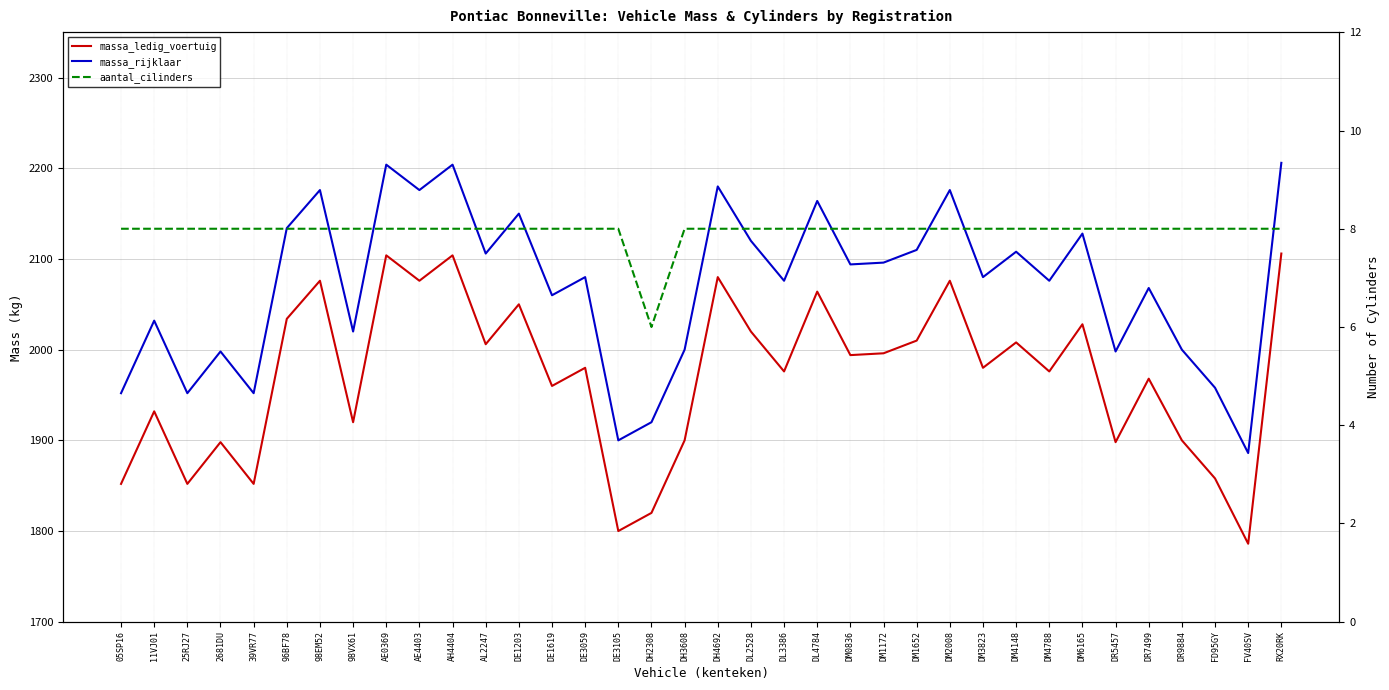

Reading right to left, extract all data points from this chart.

massa_ledig_voertuig: RX20RK=2106	FV40SV=1786	FD95GY=1858	DR9884=1900	DR7499=1968	DR5457=1898	DM6165=2028	DM4788=1976	DM4148=2008	DM3823=1980	DM2008=2076	DM1652=2010	DM1172=1996	DM0836=1994	DL4784=2064	DL3386=1976	DL2528=2020	DH4692=2080	DH3608=1900	DH2308=1820	DE3105=1800	DE3059=1980	DE1619=1960	DE1203=2050	AL2247=2006	AH4404=2104	AE4403=2076	AE0369=2104	98VX61=1920	98EM52=2076	96BF78=2034	39VR77=1852	2681DU=1898	25RJ27=1852	11VJ01=1932	05SP16=1852
massa_rijklaar: RX20RK=2206	FV40SV=1886	FD95GY=1958	DR9884=2000	DR7499=2068	DR5457=1998	DM6165=2128	DM4788=2076	DM4148=2108	DM3823=2080	DM2008=2176	DM1652=2110	DM1172=2096	DM0836=2094	DL4784=2164	DL3386=2076	DL2528=2120	DH4692=2180	DH3608=2000	DH2308=1920	DE3105=1900	DE3059=2080	DE1619=2060	DE1203=2150	AL2247=2106	AH4404=2204	AE4403=2176	AE0369=2204	98VX61=2020	98EM52=2176	96BF78=2134	39VR77=1952	2681DU=1998	25RJ27=1952	11VJ01=2032	05SP16=1952
aantal_cilinders: RX20RK=8	FV40SV=8	FD95GY=8	DR9884=8	DR7499=8	DR5457=8	DM6165=8	DM4788=8	DM4148=8	DM3823=8	DM2008=8	DM1652=8	DM1172=8	DM0836=8	DL4784=8	DL3386=8	DL2528=8	DH4692=8	DH3608=8	DH2308=6	DE3105=8	DE3059=8	DE1619=8	DE1203=8	AL2247=8	AH4404=8	AE4403=8	AE0369=8	98VX61=8	98EM52=8	96BF78=8	39VR77=8	2681DU=8	25RJ27=8	11VJ01=8	05SP16=8